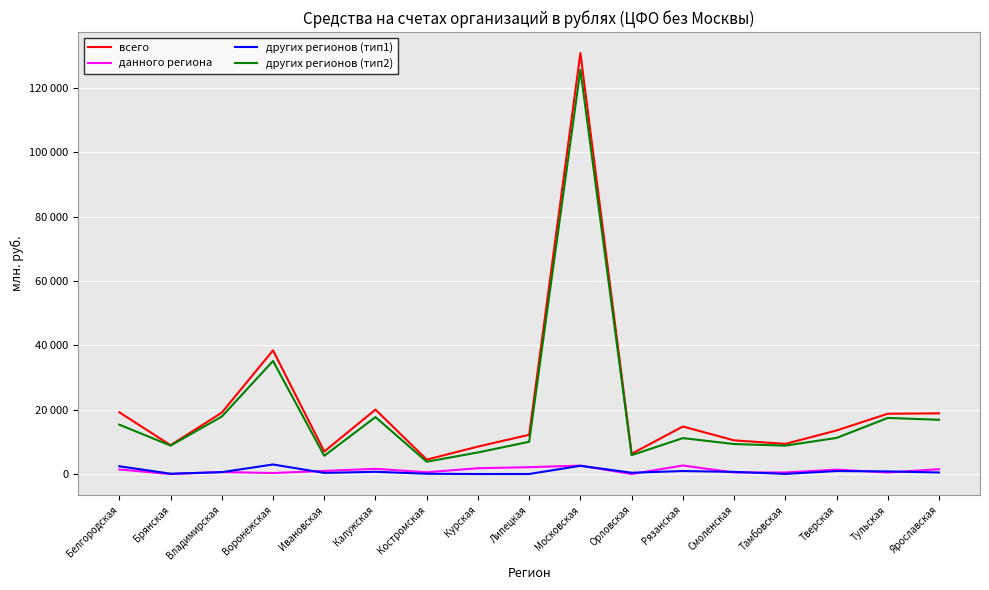

Reading left to right, extract all data points from this chart.

всего: 19212	8969	19093	38460	7015	20043	4494	8540	12214	130884	6303	14783	10480	9386	13554	18754	18873
данного региона: 1428	0	627	324	976	1628	562	1814	2141	2616	10	2664	477	493	1383	479	1515
других регионов (тип1): 2426	111	594	2978	354	701	100	9	24	2567	409	941	675	50	936	825	486
других регионов (тип2): 15358	8858	17872	35159	5684	17714	3833	6717	10048	125701	5883	11178	9329	8843	11235	17450	16873